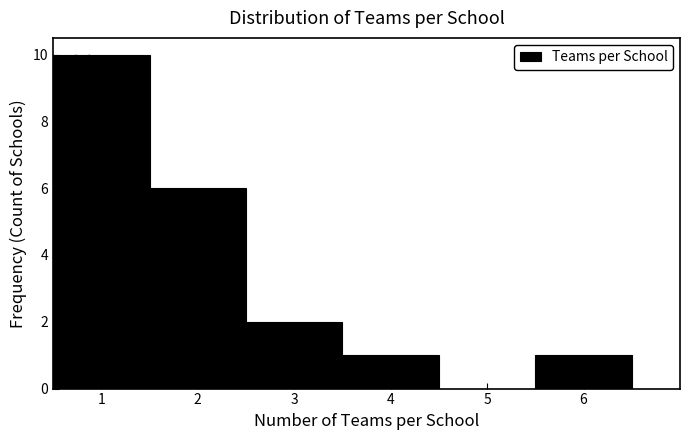

Reading left to right, list every bar in this chart as the range it spans on the x-axis followed by its height. The values are not printed on the chart, so give them approximately, as read against the axis.

0.5 to 1.5: 10
1.5 to 2.5: 6
2.5 to 3.5: 2
3.5 to 4.5: 1
4.5 to 5.5: 0
5.5 to 6.5: 1